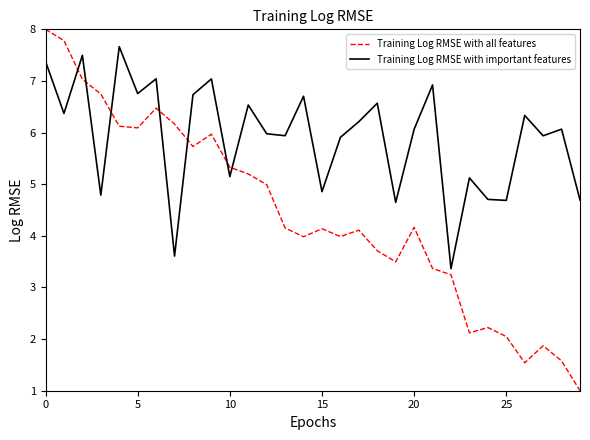

Does the chart display data point markers on the line(s)?

No